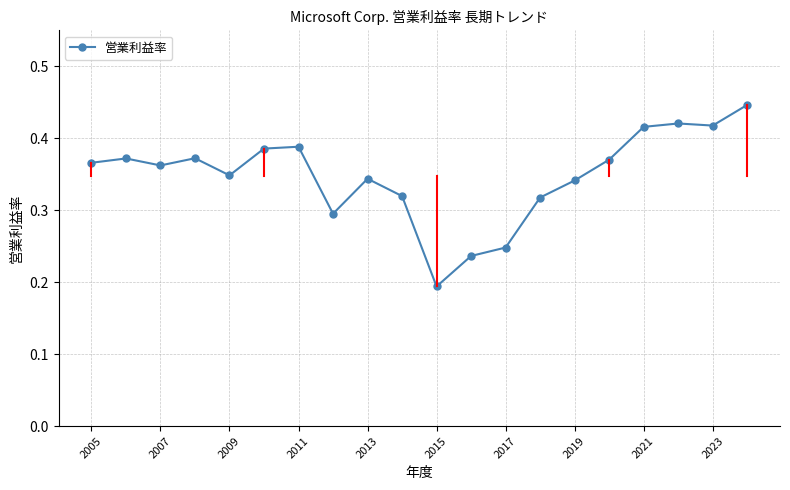

How many values are between 0 and 1?

20